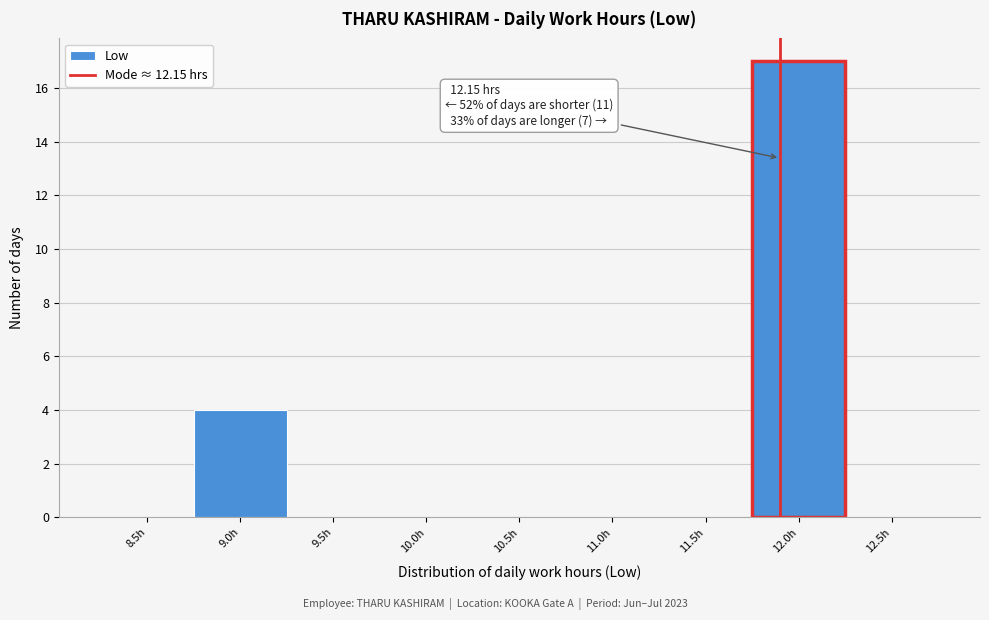

Reading left to right, extract all data points from this chart.

8.5h=0	9.0h=4	9.5h=0	10.0h=0	10.5h=0	11.0h=0	11.5h=0	12.0h=17	12.5h=0